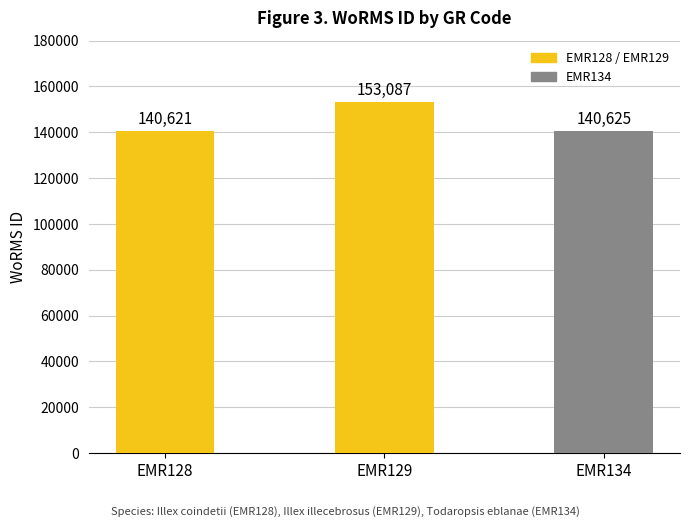

What value does the data have at EMR134?

140625